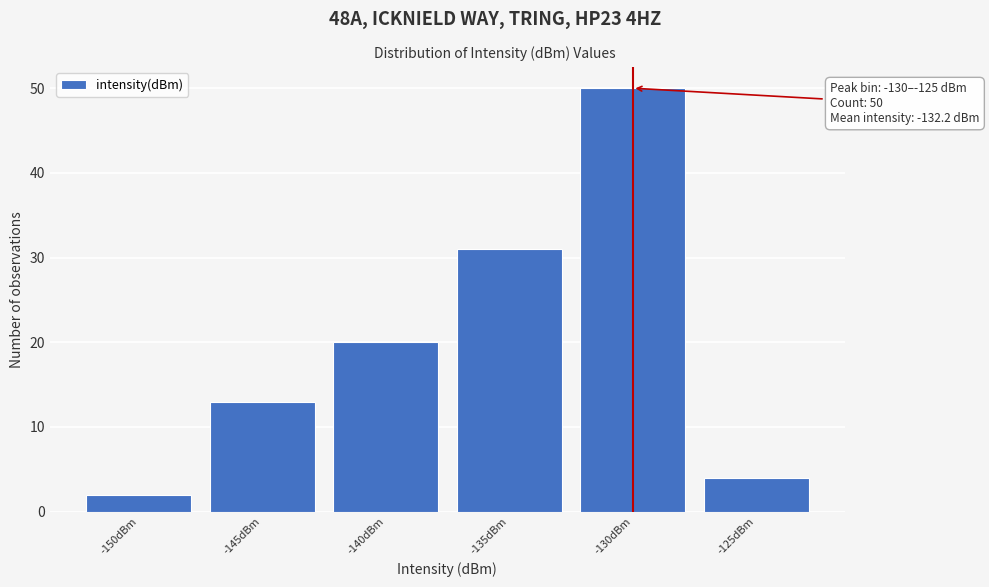

Reading left to right, extract all data points from this chart.

-150dBm=2	-145dBm=13	-140dBm=20	-135dBm=31	-130dBm=50	-125dBm=4